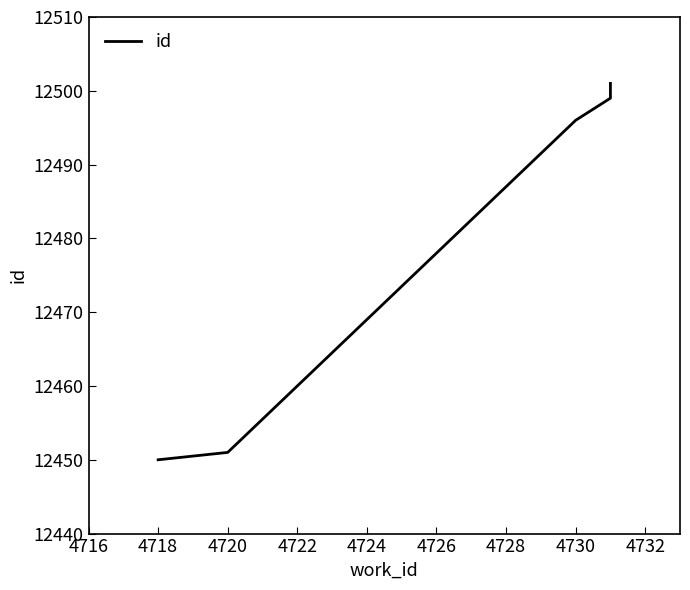

True or false: the data shows 17741 at 4730.

False